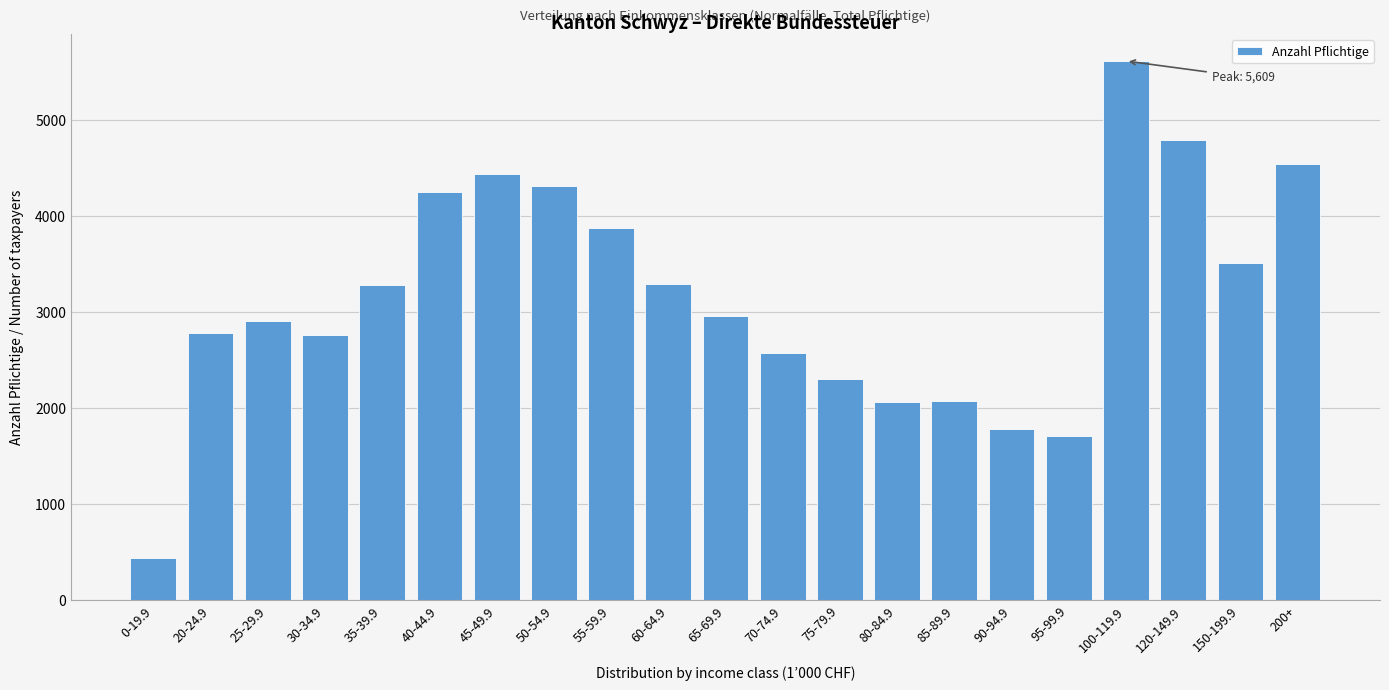

What is the label of the 14th bar from the left?

80-84.9